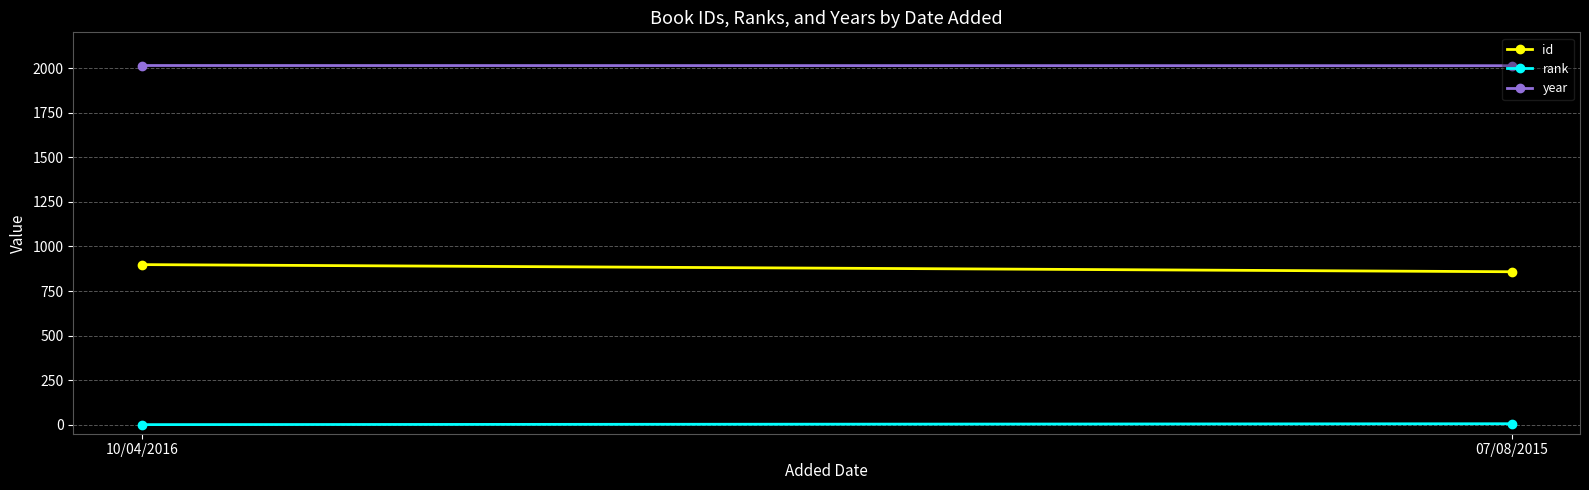

What is the difference between the highest and lowest values at 10/04/2016?

2013